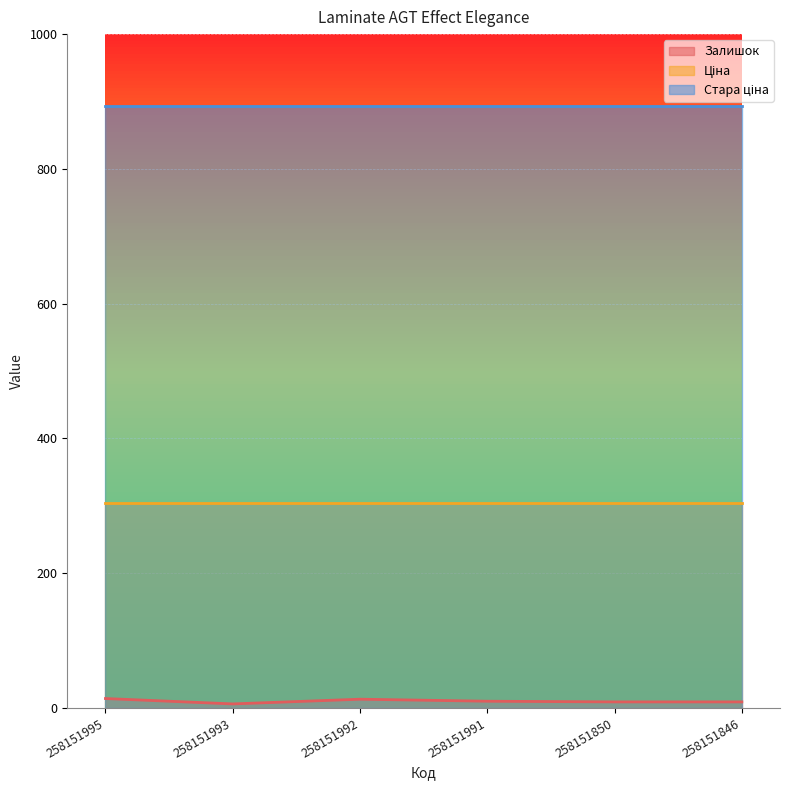

Reading right to left, transcribe all the data shown in this chart.

Залишок: 9.0	9.0	10.0	13.0	6.0	14.0
Ціна: 303.7	303.7	303.7	303.7	303.7	303.7
Стара ціна: 893.4	893.4	893.4	893.4	893.4	893.4